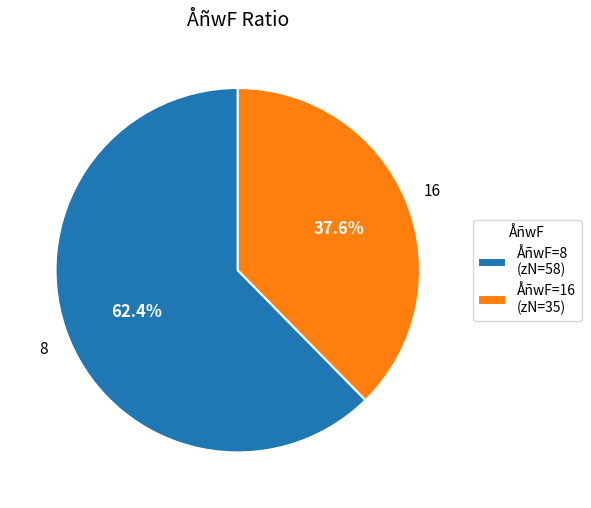

What is the smallest slice in the pie chart?

ÅñwF=16 (zN=35)